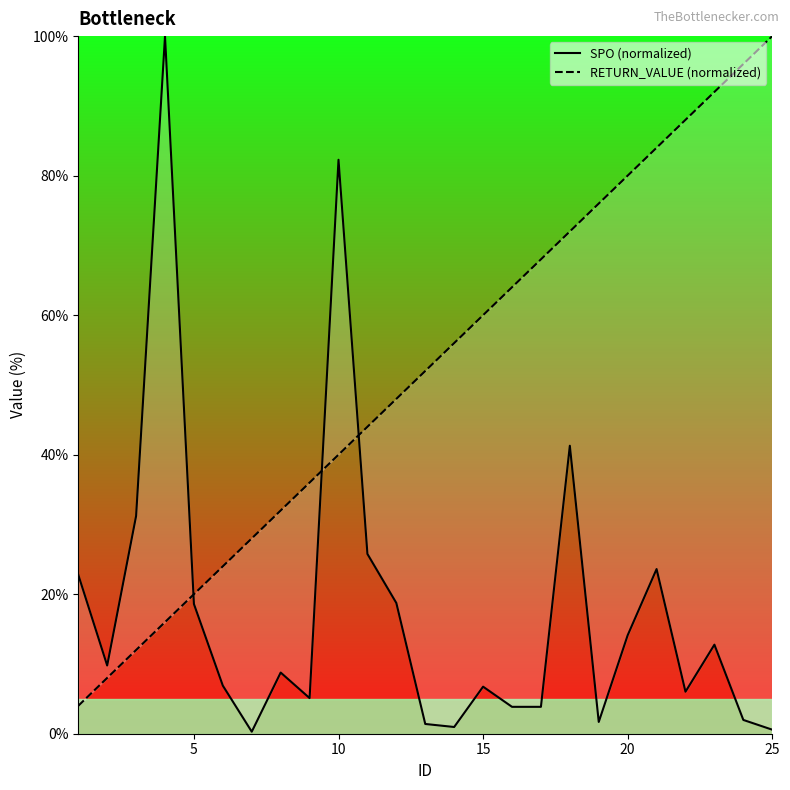

Rank the series by their maximum value, from highest to lowest.

SPO (normalized), RETURN_VALUE (normalized)